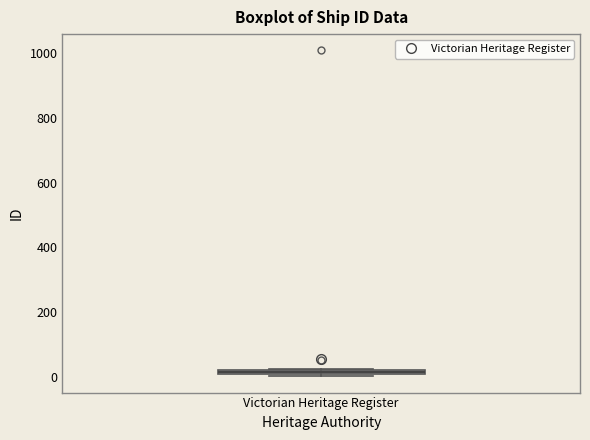

Where is the lower edge of the box for Victorian Heritage Register on the y-axis? The values are not printed on the chart, so give them approximately, as read against the axis.

0